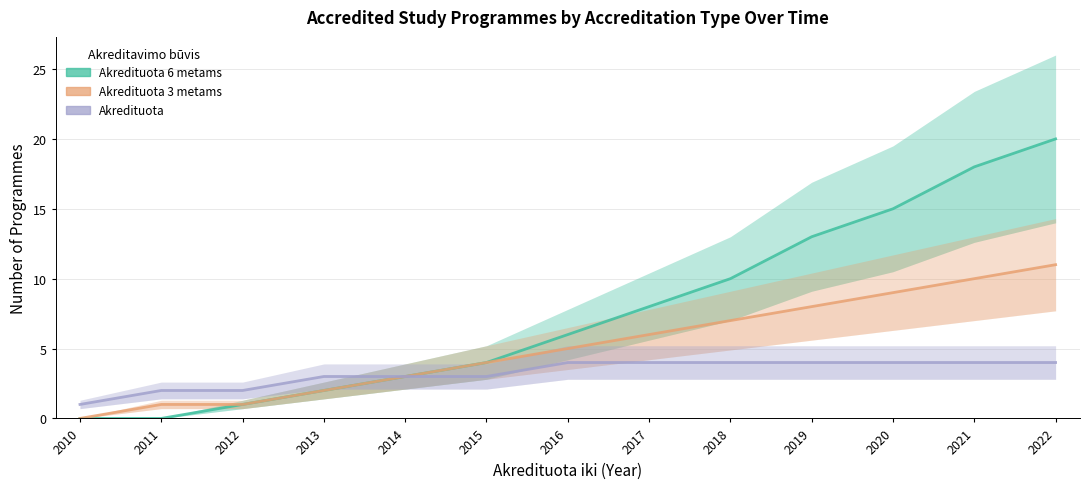

Between 2010 and 2018, which is larger?

2018